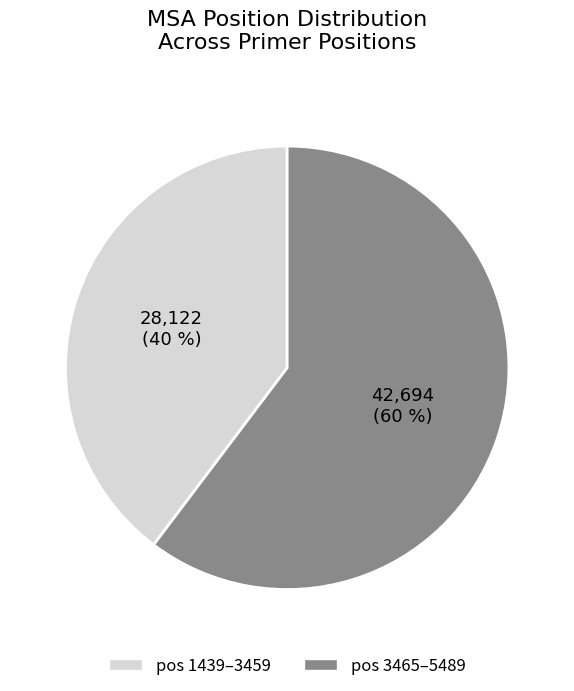

To the nearest percent, what is the average slice percentage?

50%